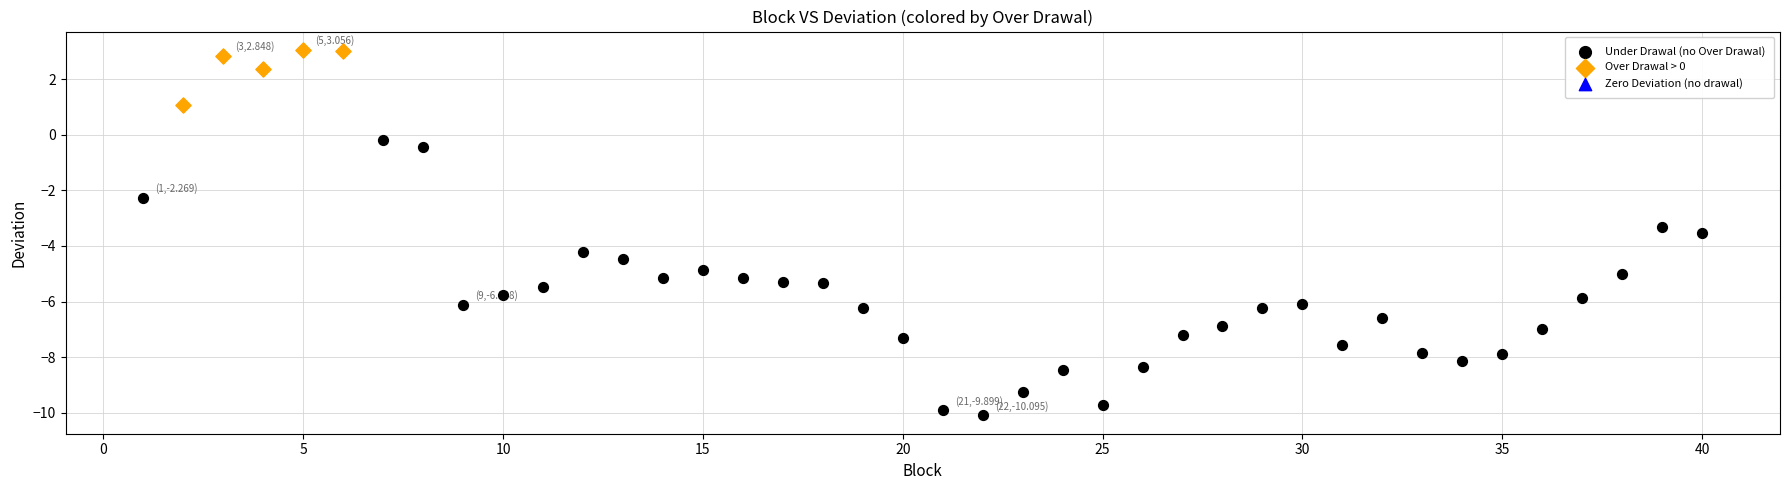

Which series contains the highest Y value?

Over Drawal > 0